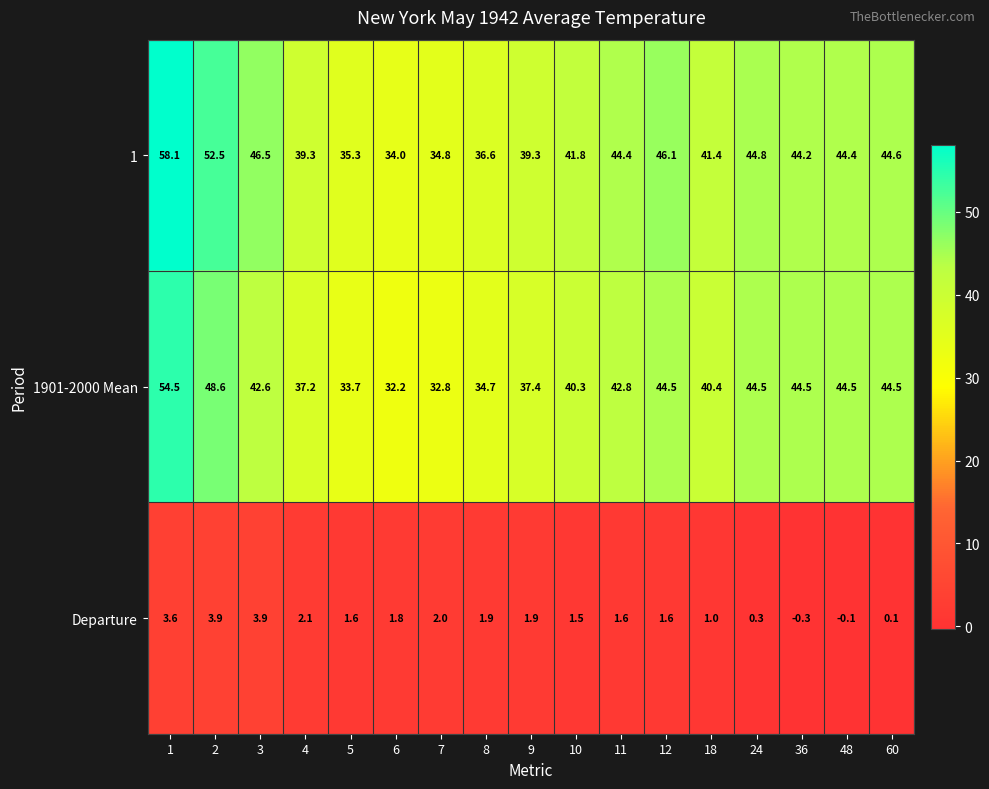

At how many categories does at least one series exceed 29?

17